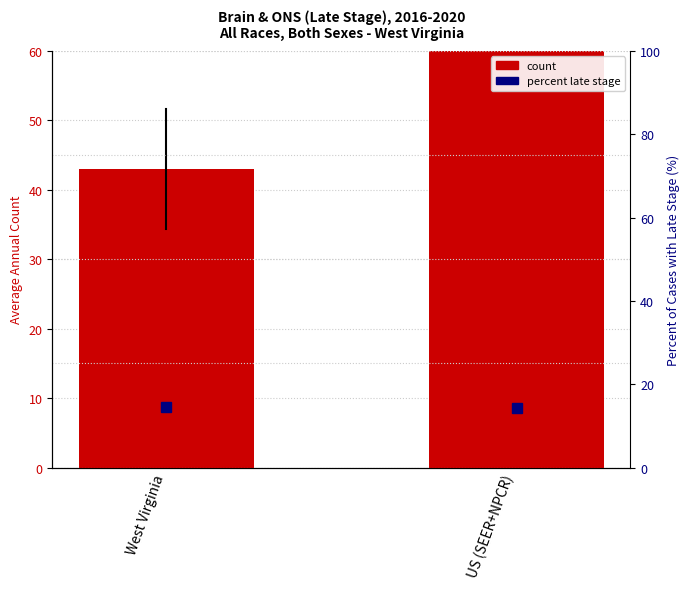

Reading left to right, list all the values displayed in this chart.

count: 43.0	3239.0
percent late stage: 14.6	14.3